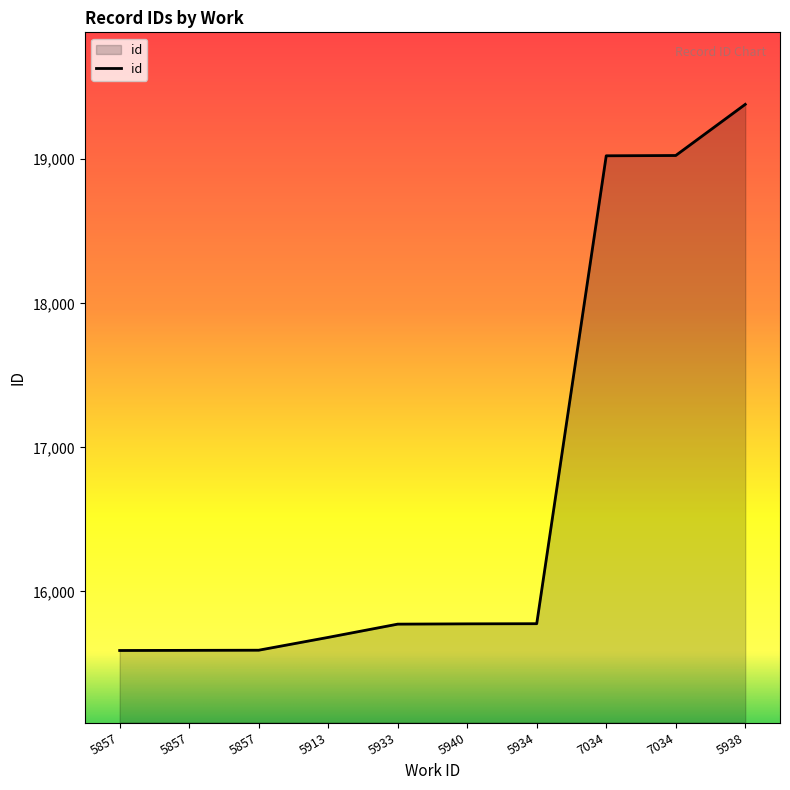

Rank the categories by value from lowest to highest.

5857, 5857, 5857, 5913, 5933, 5940, 5934, 7034, 7034, 5938